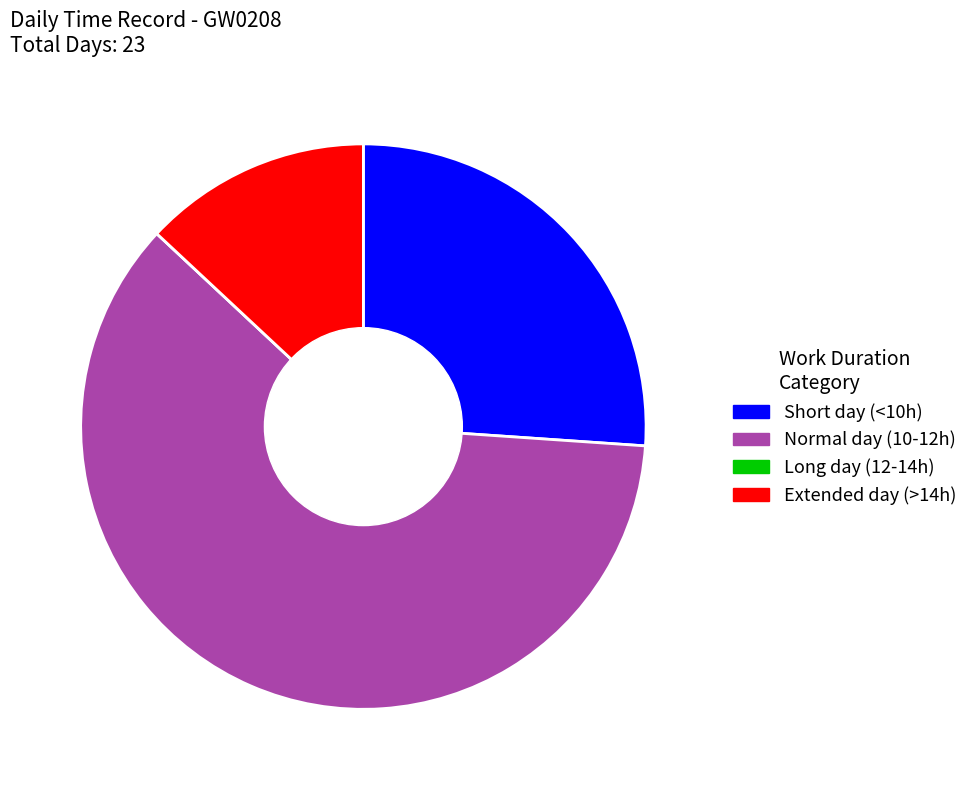

True or false: Short day (<10h) accounts for 37% of the total.

False